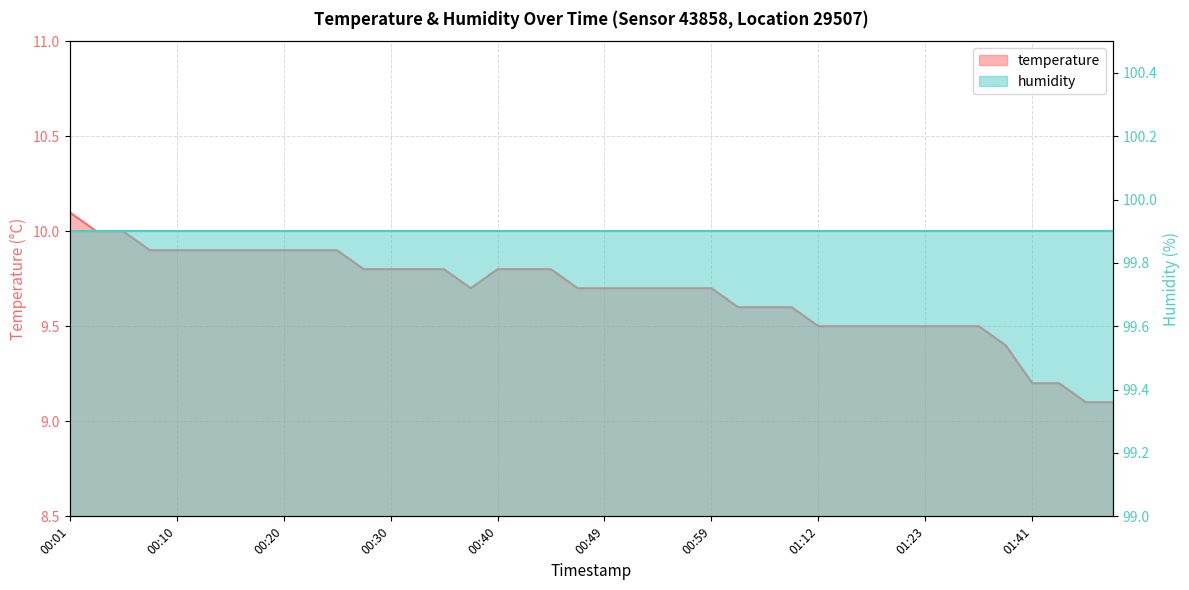

Is it true that the value at 01:15 is 4.1?

False